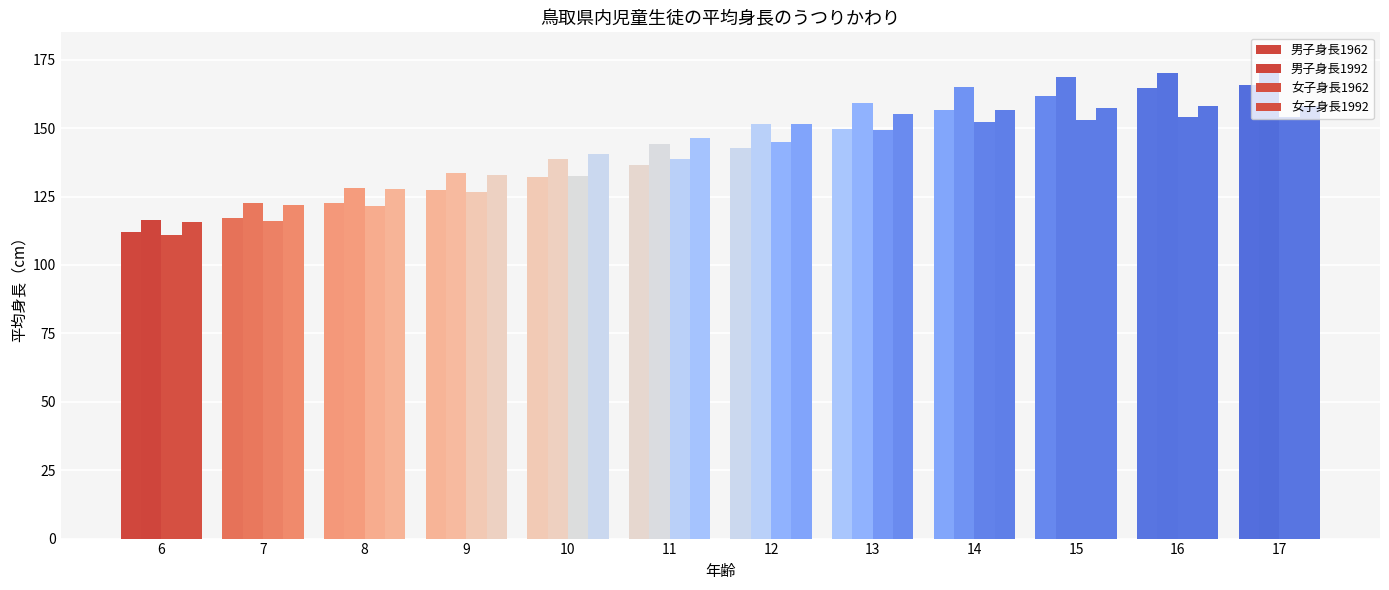

Does the chart contain stacked bars?

No